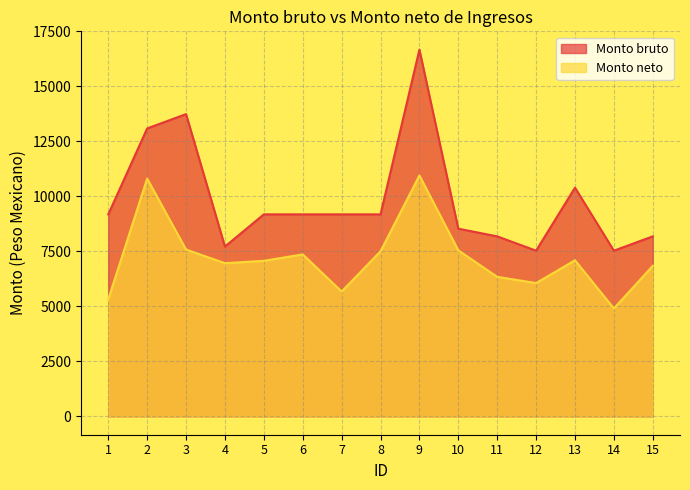

How many data points does each series have?

15